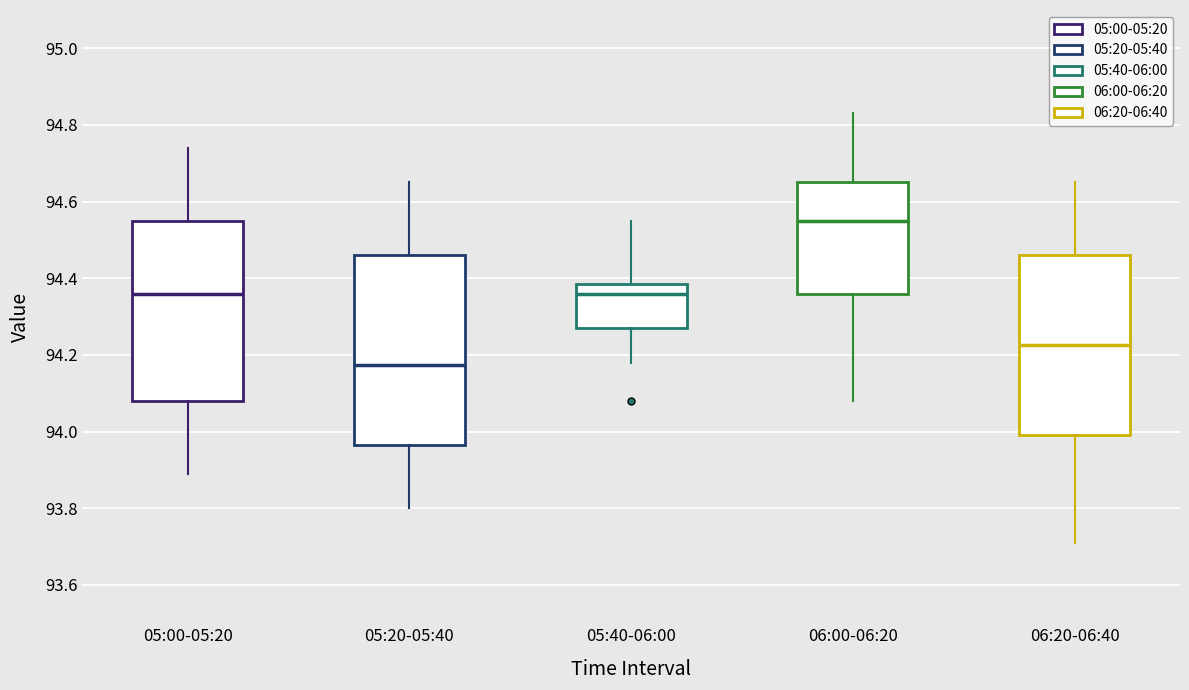

Which box's median line is the highest?

06:00-06:20